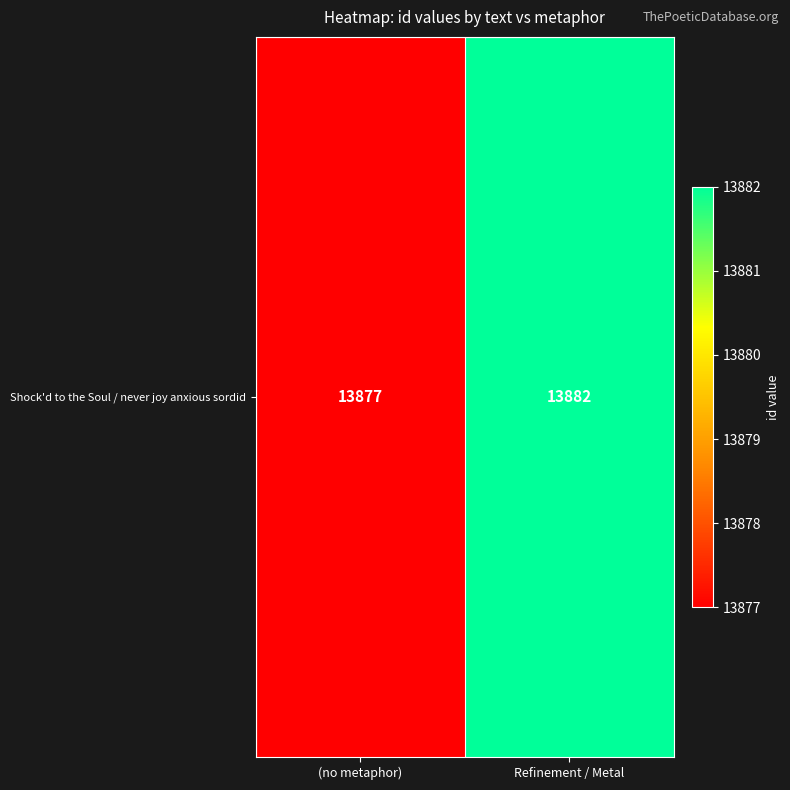

Reading left to right, transcribe all the data shown in this chart.

(no metaphor)=13877	Refinement / Metal=13882